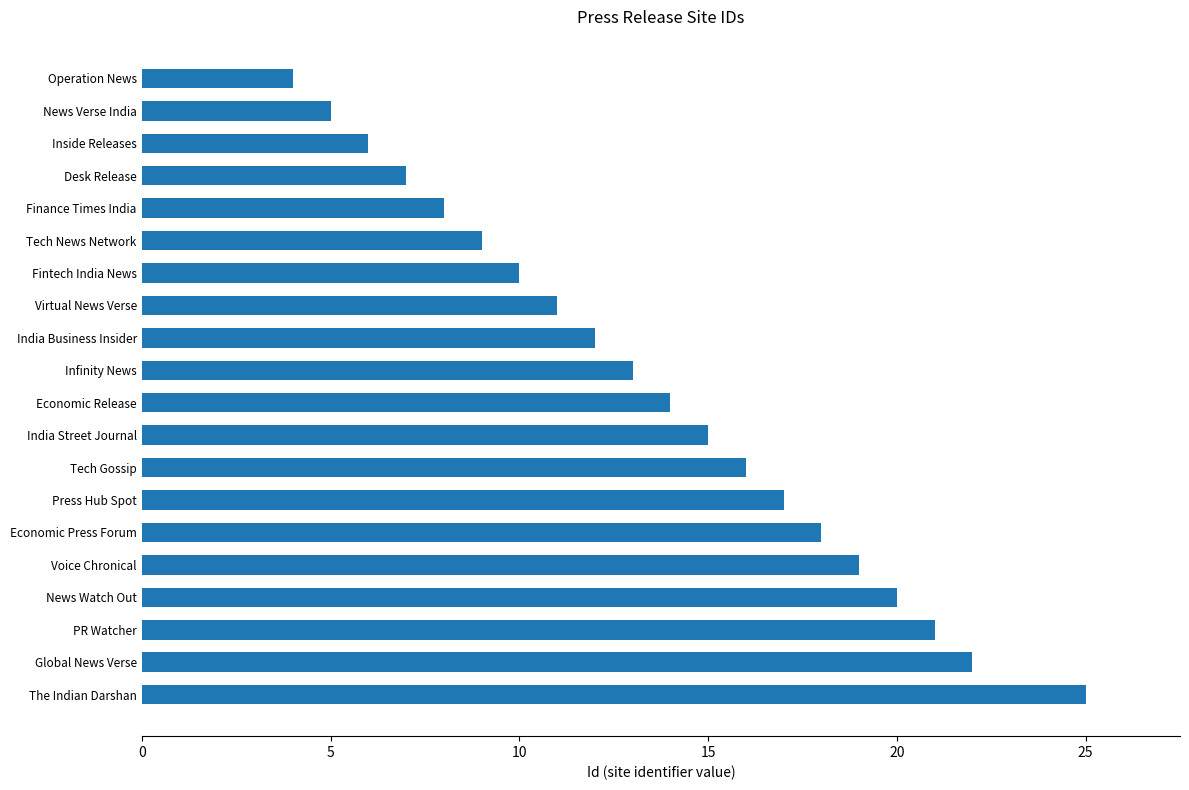

What is the approximate value at Fintech India News?

10